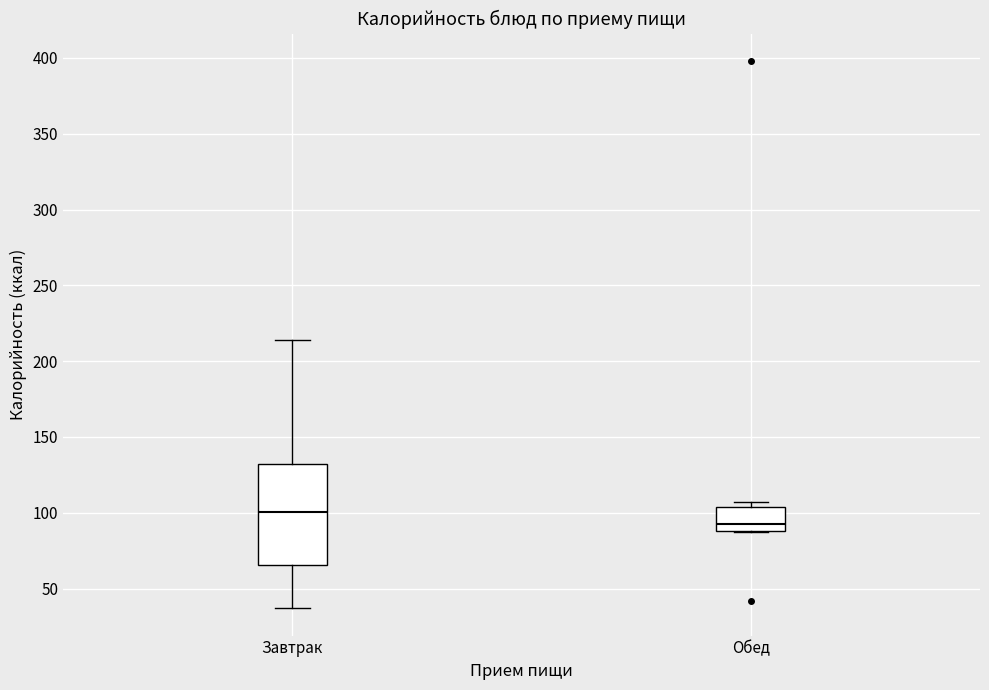

Reading left to right, read every box against the y-axis: the position of its median line, the range the box covers, and the ends of its whiskers. The values are not printed on the chart, so give them approximately, as read against the axis.

Завтрак: median 100, box 65 to 130, whiskers 35 to 215
Обед: median 95, box 90 to 105, whiskers 85 to 105 (just above the box's upper edge)